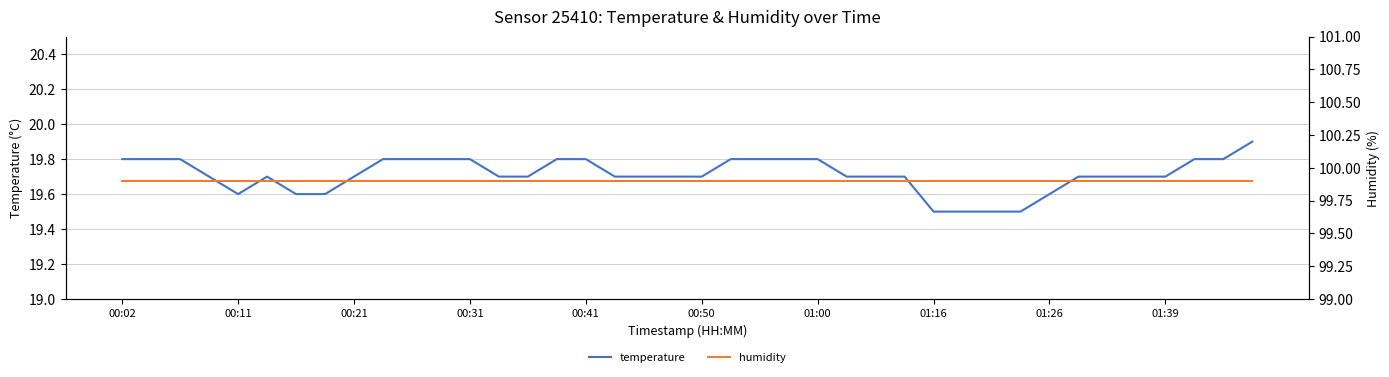

Does the chart have visible grid lines?

Yes